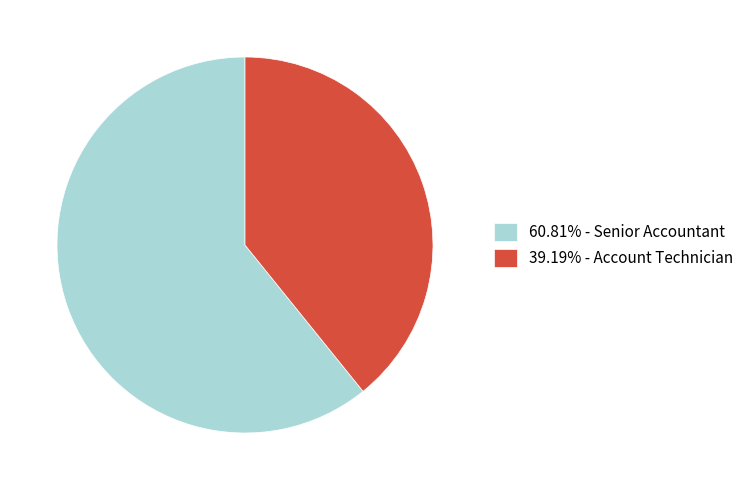

Combined, do 60.81% - Senior Accountant and 39.19% - Account Technician account for over 50%?

Yes